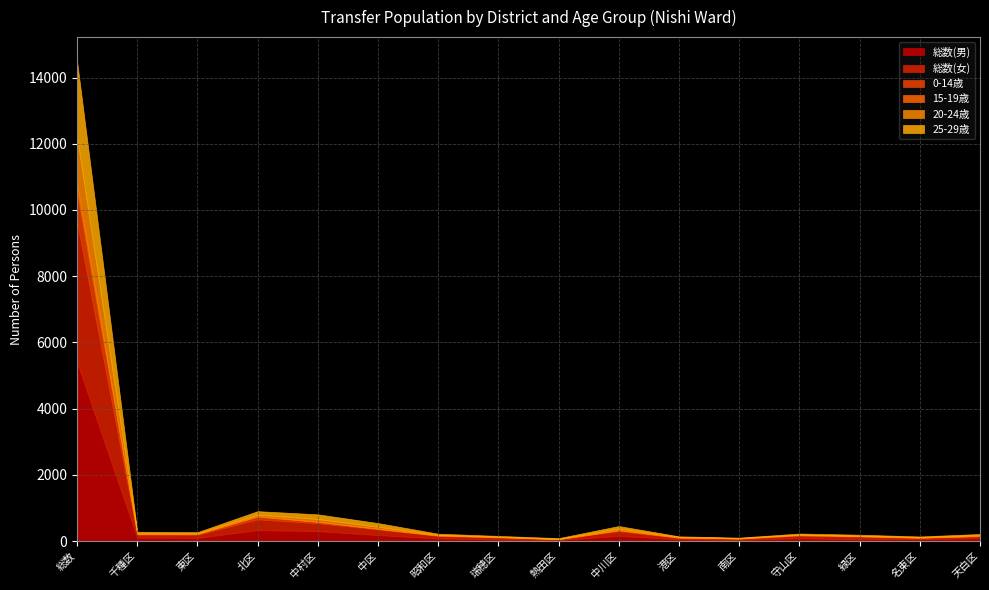

At which category does the chart reach its peak across all series?

総数